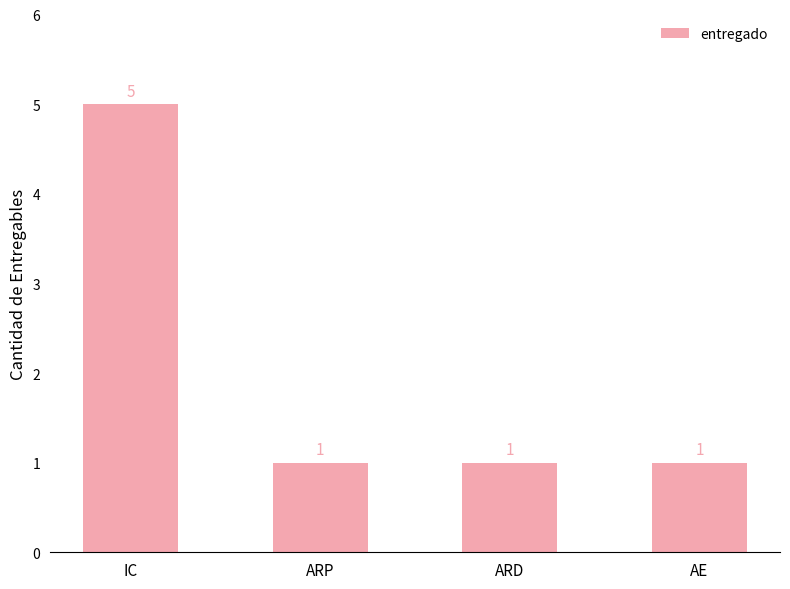

Is it true that the value at IC is 3?

False